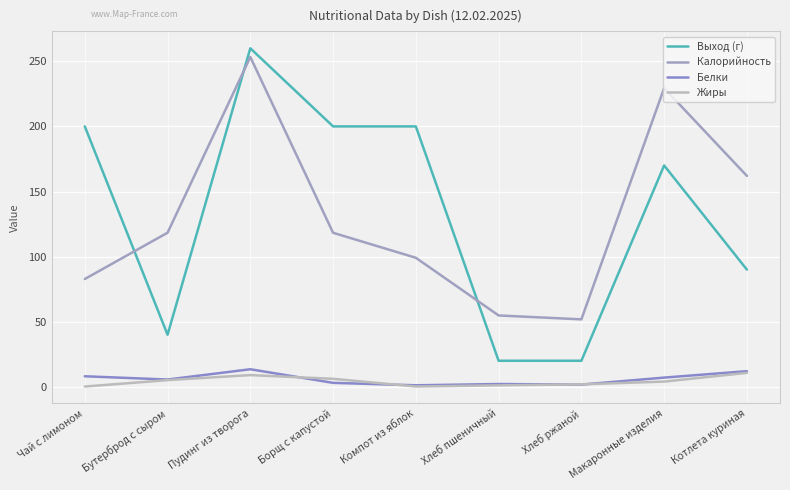

What is the label of the 4th point from the left?

Борщ с капустой